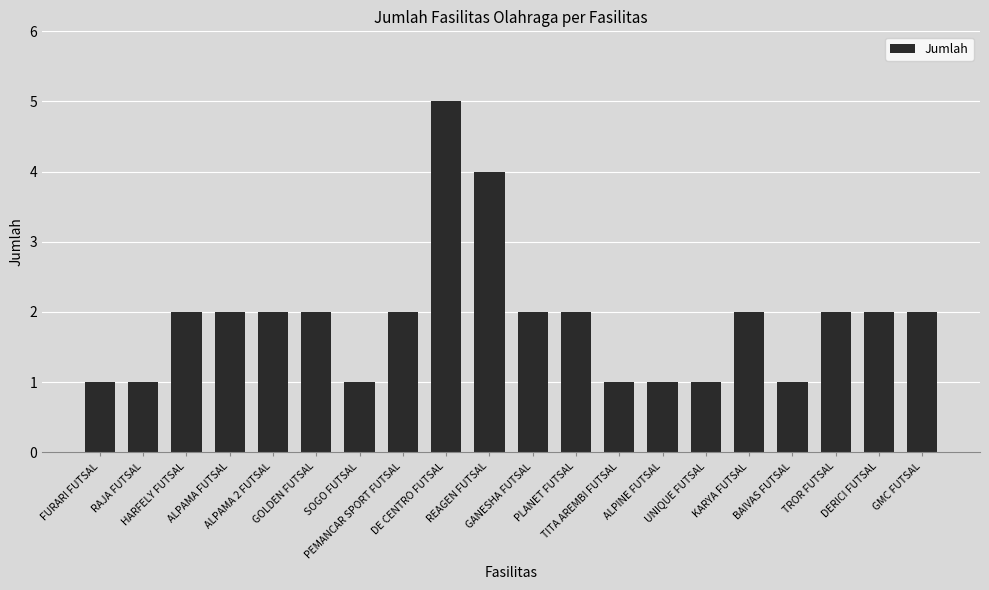

Are the bars grouped side by side (vs. stacked)?

No